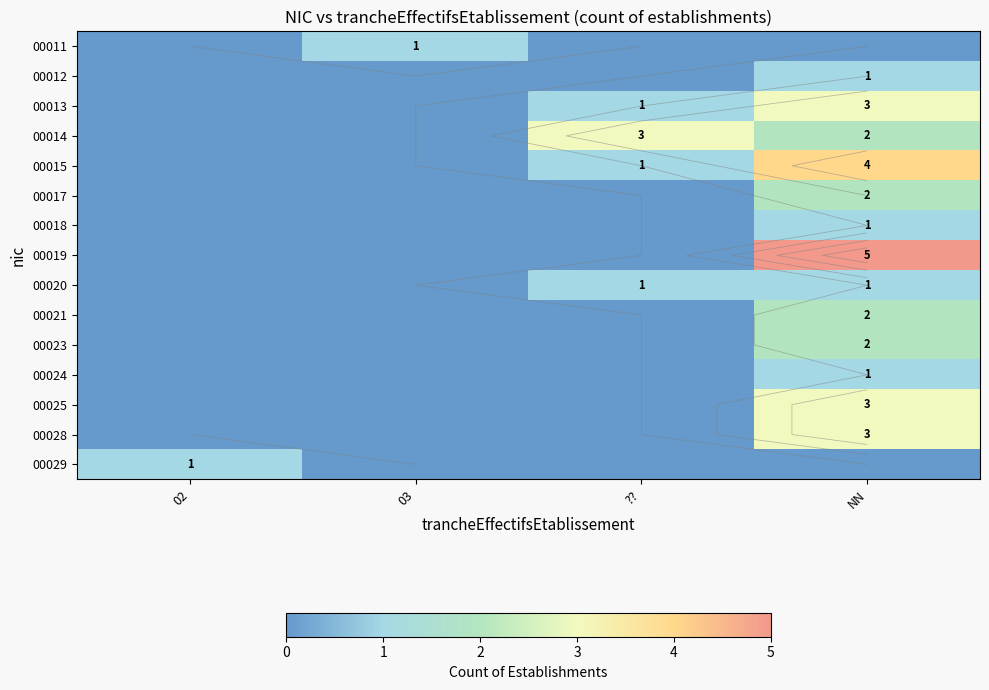

How many positive values does the 00014 series have?

2